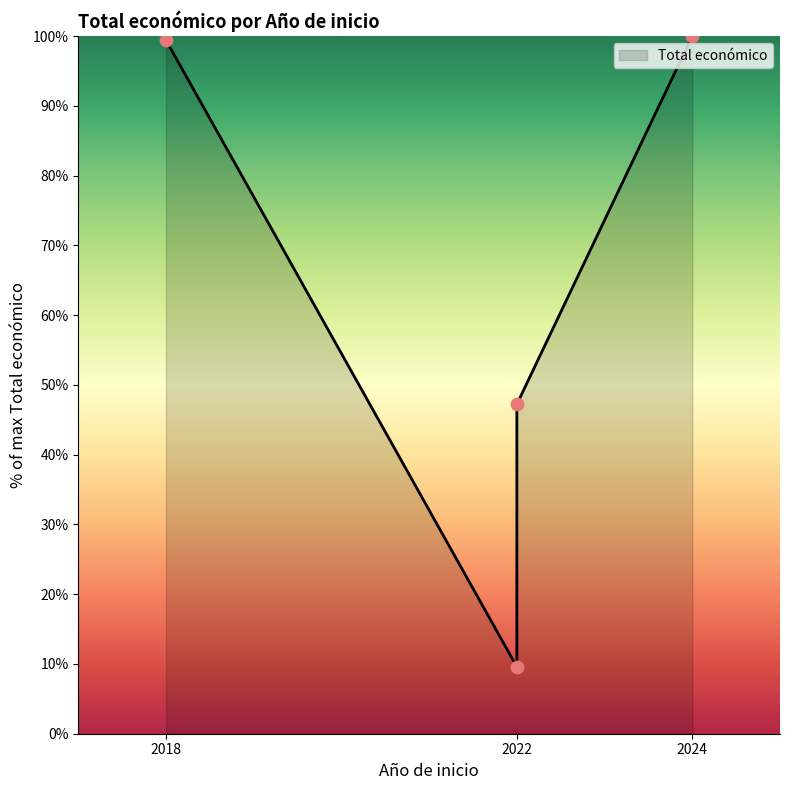

What is the change in value from 2022 to 2024?

+52.8